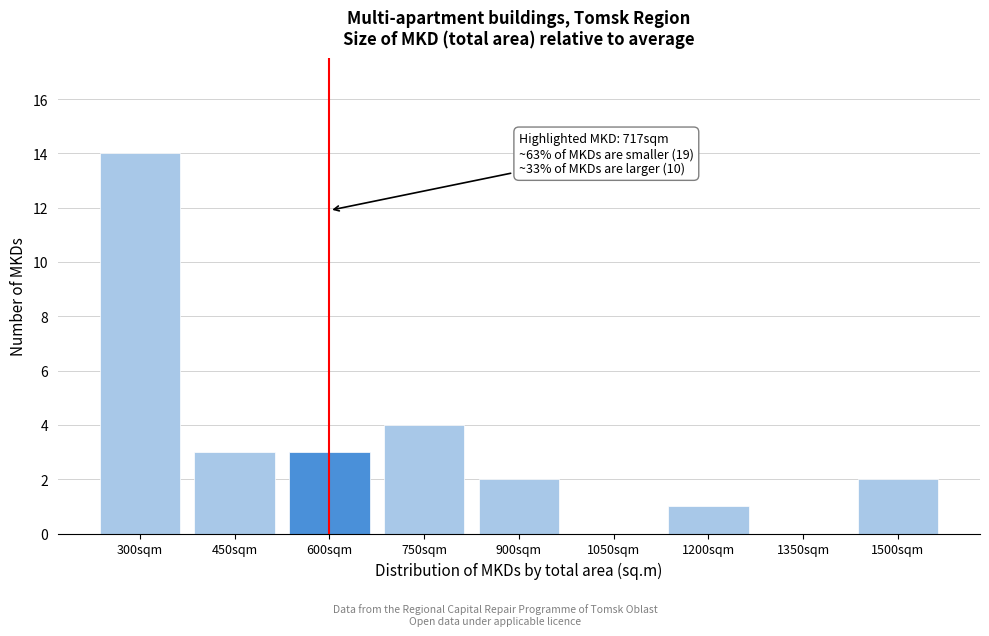

Reading left to right, transcribe all the data shown in this chart.

300sqm=14	450sqm=3	600sqm=3	750sqm=4	900sqm=2	1050sqm=0	1200sqm=1	1350sqm=0	1500sqm=2